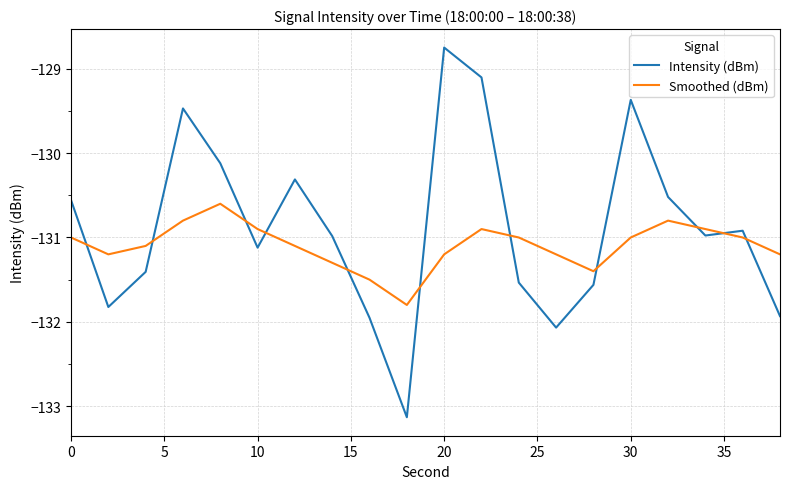

What is the greatest value displayed?

-128.7